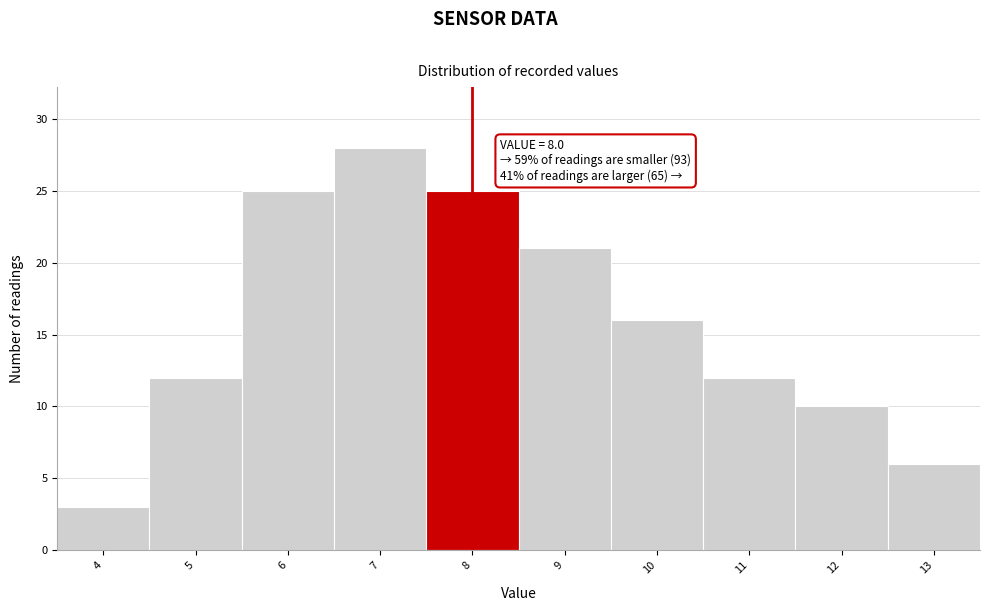

Which range on the x-axis has the tallest bar?

6.5 to 7.5